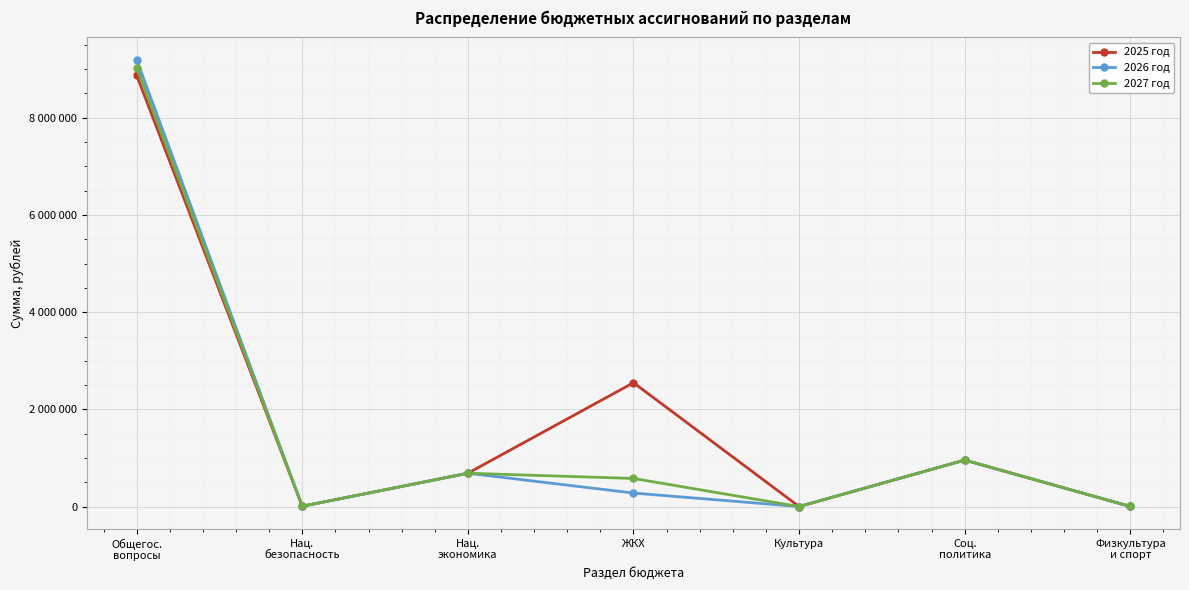

True or false: 2027 год has more than 1 interior local peaks.

True